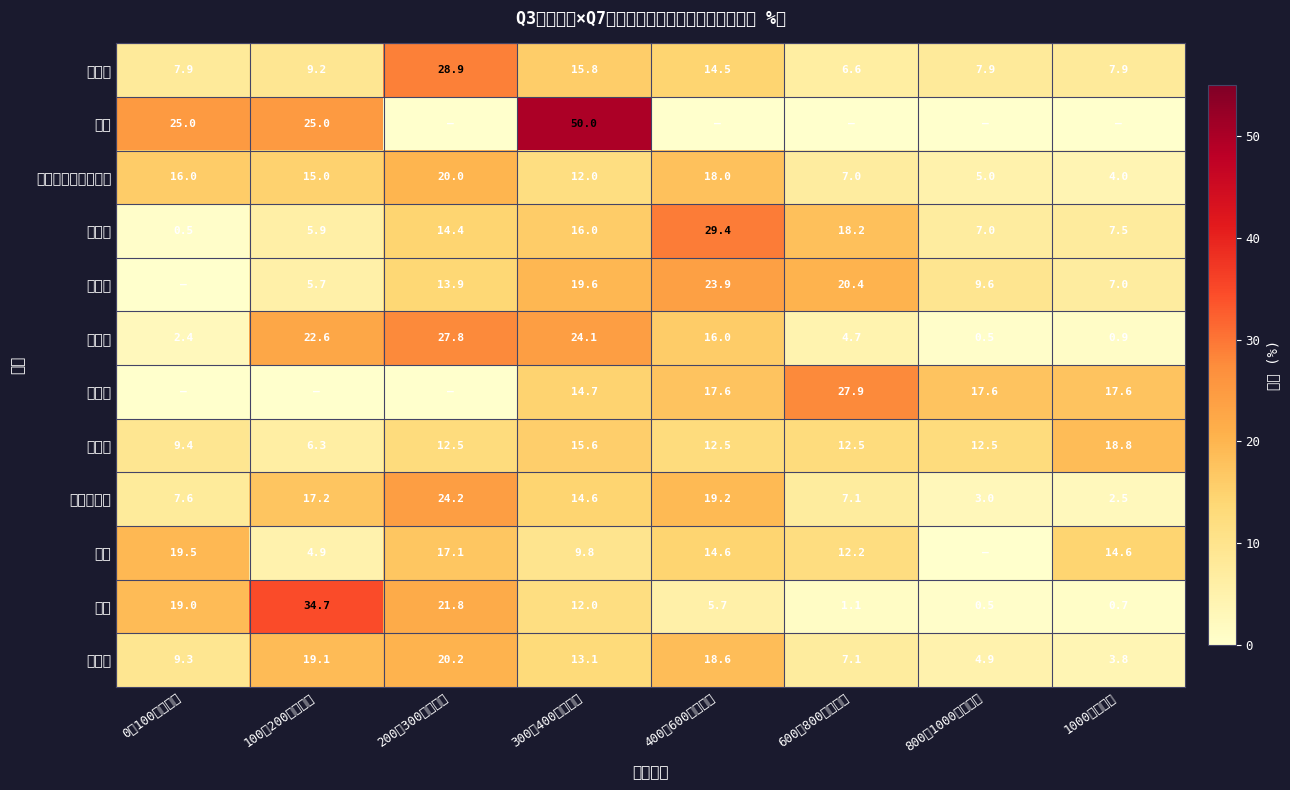

Between 300～400万円未満 and 100～200万円未満, which is larger?

300～400万円未満